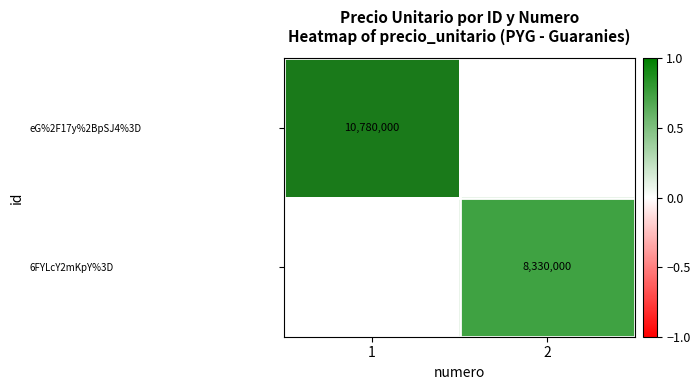

True or false: 6FYLcY2mKpY%3D has a value of 8330000 at 2.

True